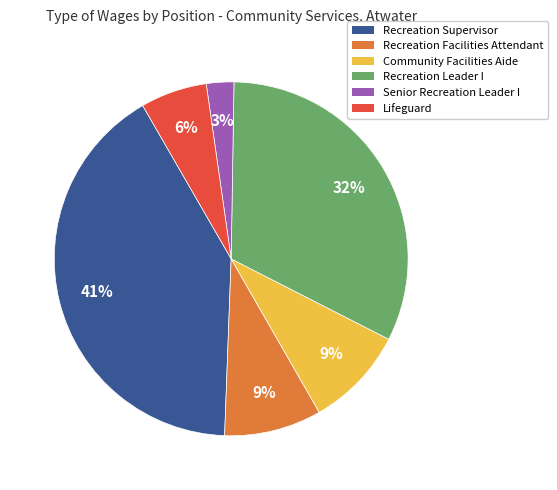

How many segments does this pie chart have?

6